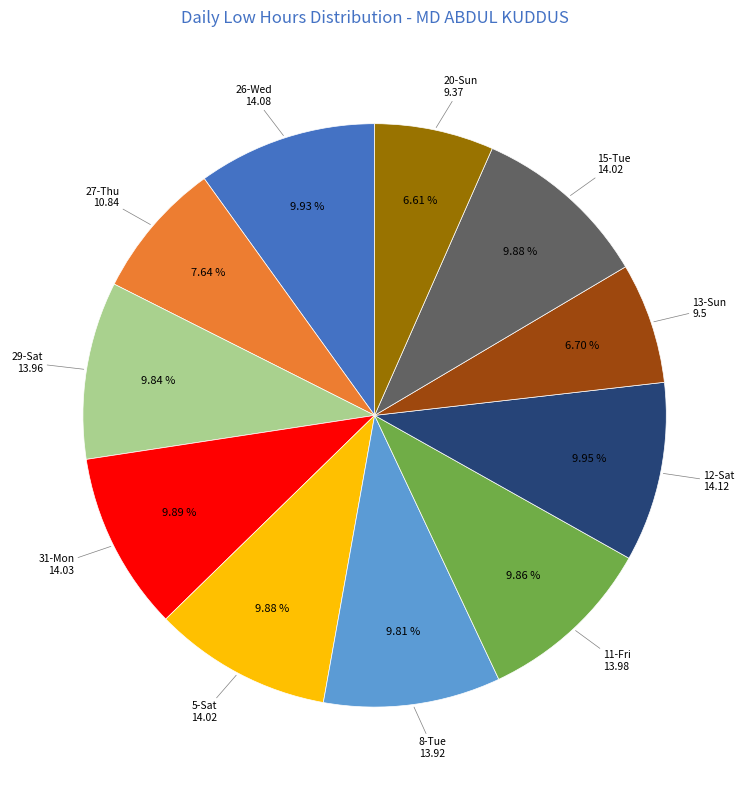

How many slices are in this pie chart?

11